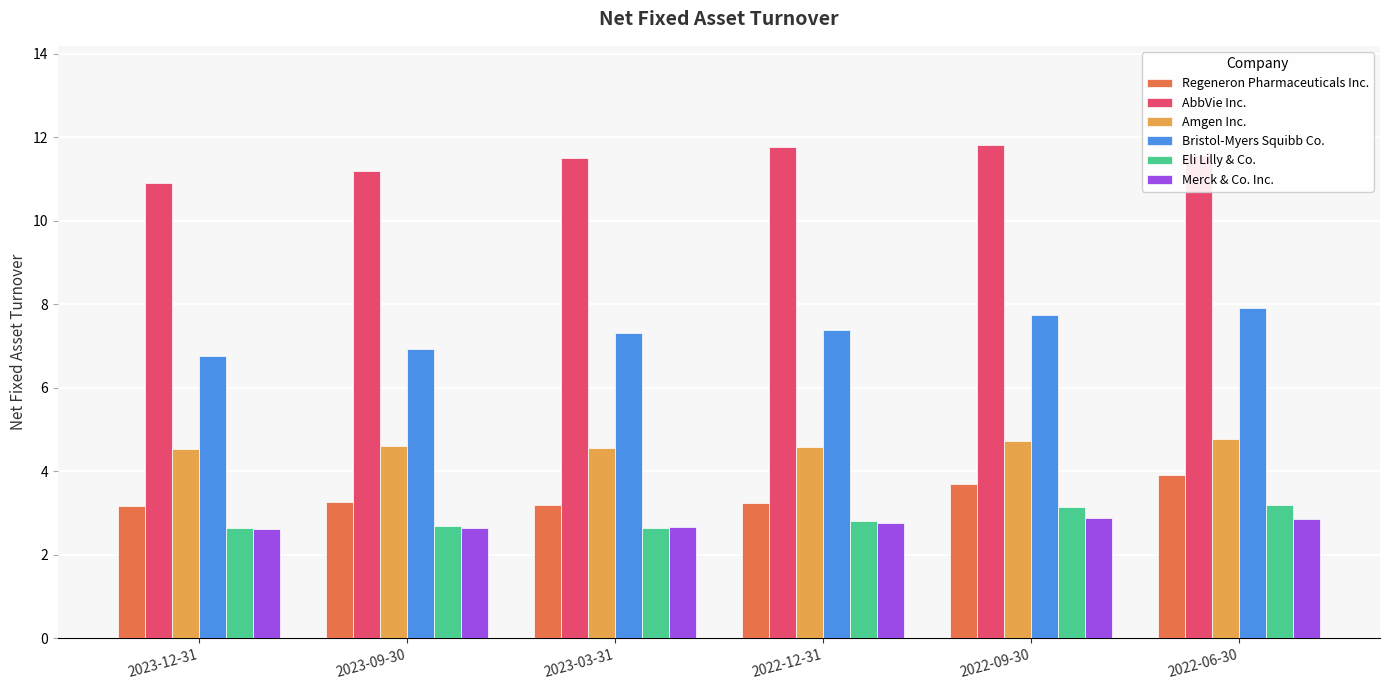

What is the minimum value shown in the chart?

2.6